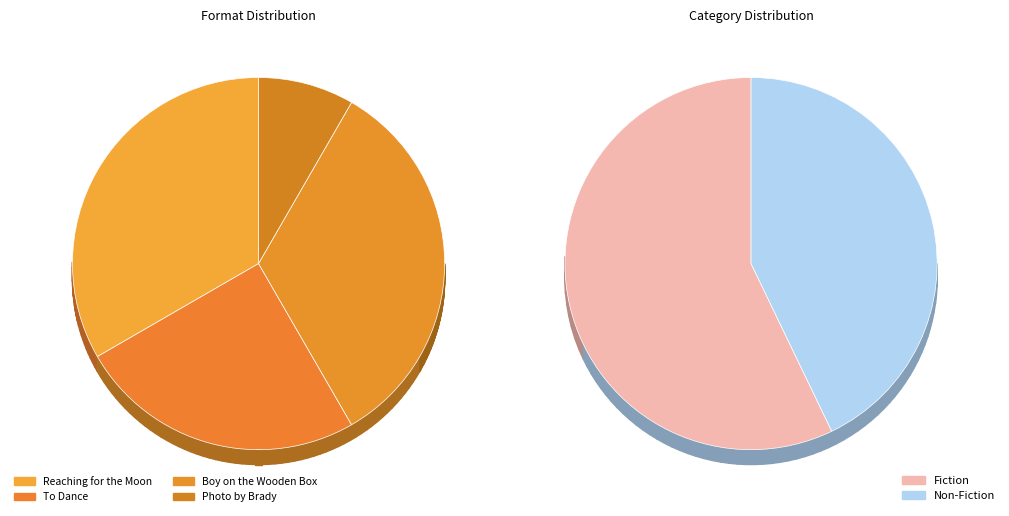

The To Dance slice represents 25% of the pie. True or false?

True